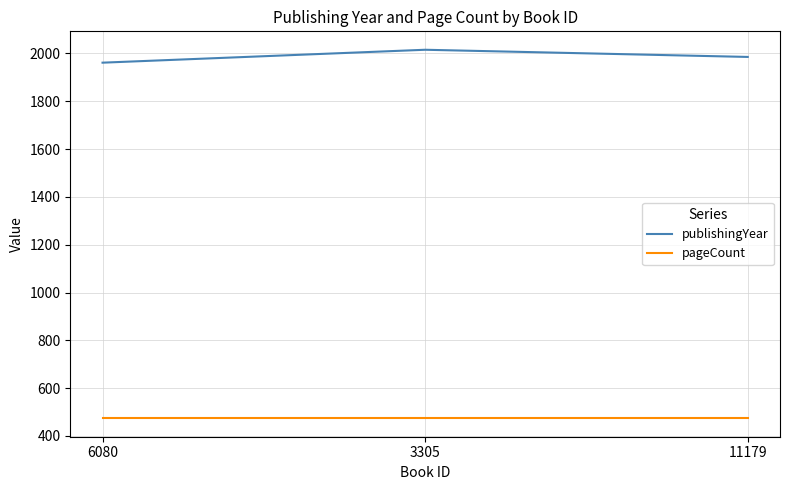

What is the spread (max minus min) of values at 6080?

1487